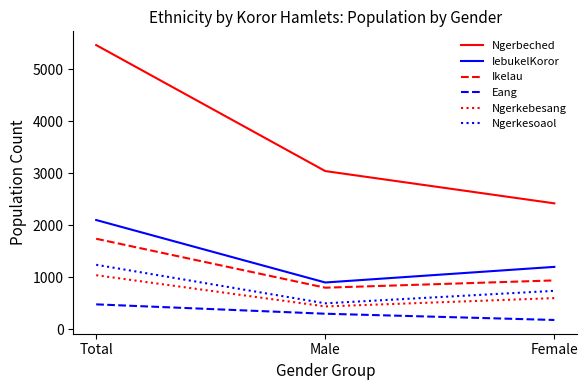

What are all the series names shown in the legend?

Ngerbeched, IebukelKoror, Ikelau, Eang, Ngerkebesang, Ngerkesoaol